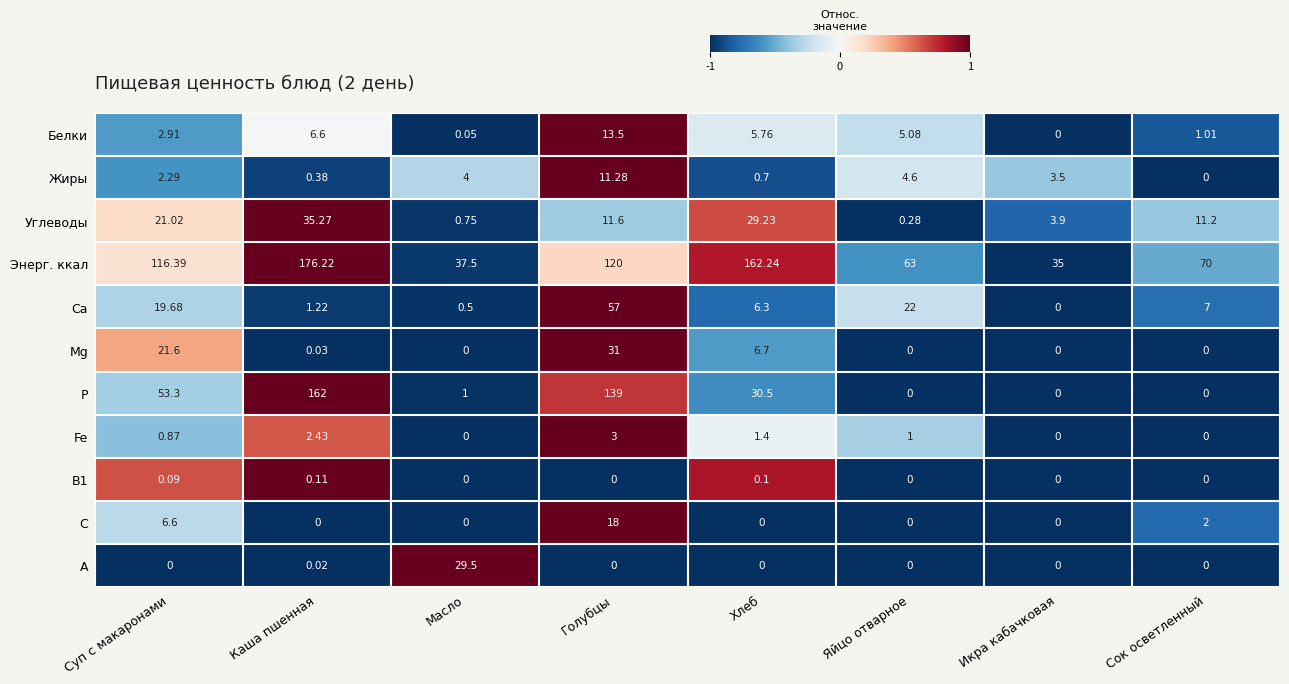

What is the maximum value shown in the chart?

176.2